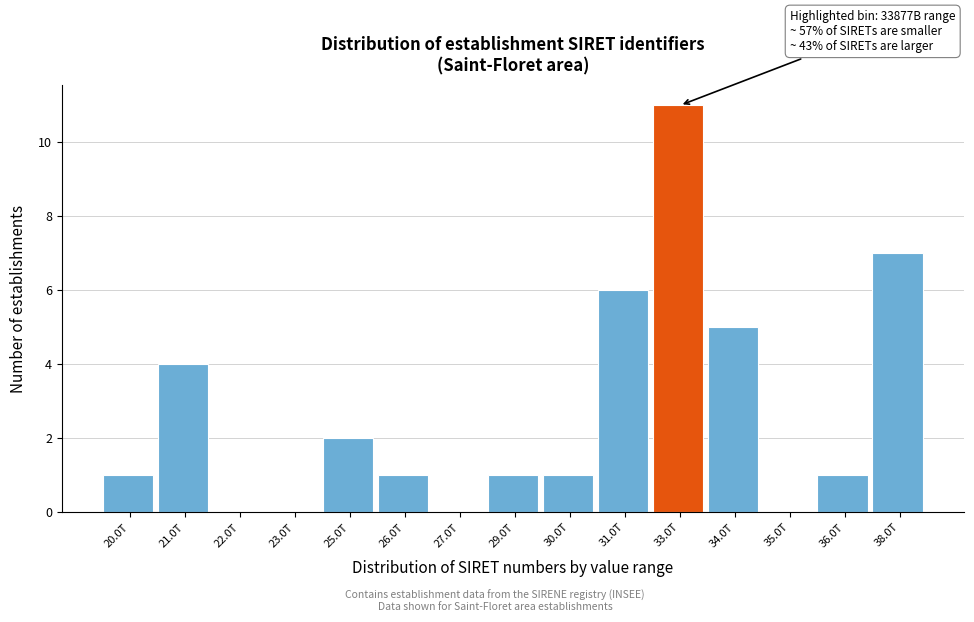

Reading left to right, list all the values displayed in this chart.

20.0T=1	21.0T=4	22.0T=0	23.0T=0	25.0T=2	26.0T=1	27.0T=0	29.0T=1	30.0T=1	31.0T=6	33.0T=11	34.0T=5	35.0T=0	36.0T=1	38.0T=7